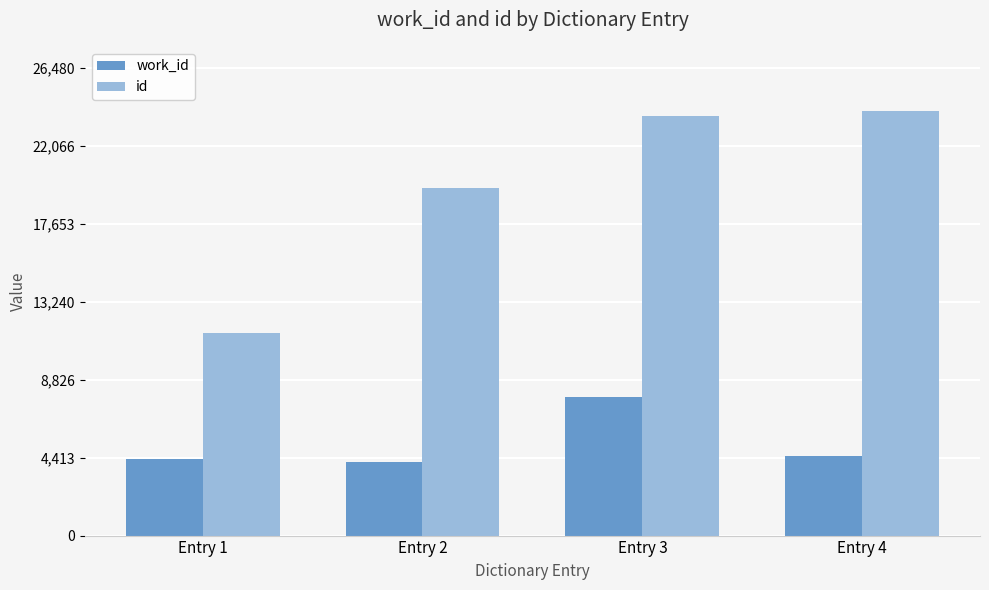

How many values in the id series are below 23778?

2